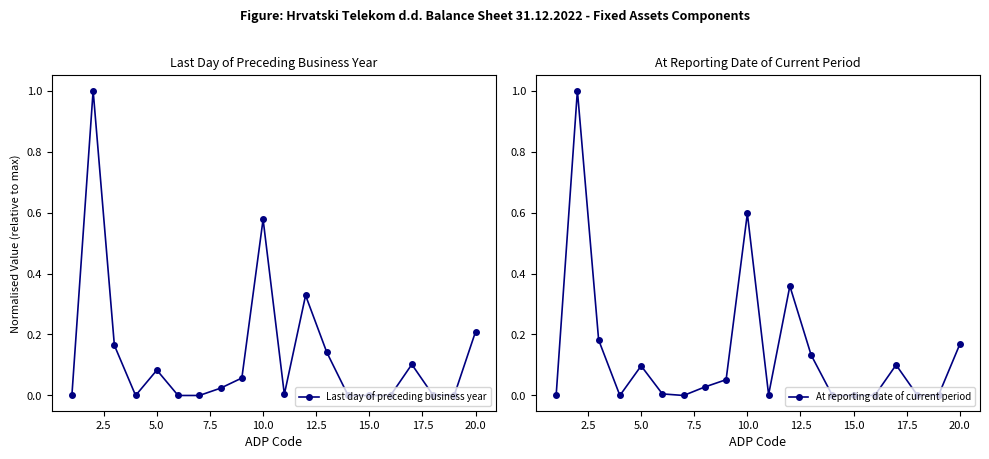

True or false: Last day of preceding business year has more than 2 points higher than both neighbors.

True